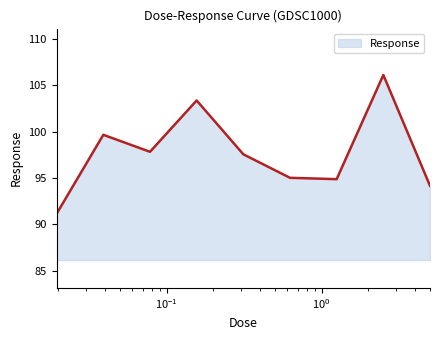

What is the difference between the maximum and minimum values?

15.0